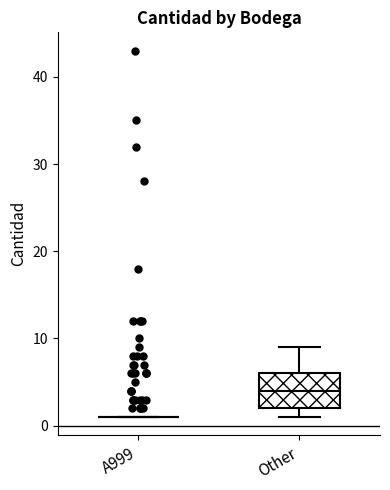

Reading left to right, read every box against the y-axis: the position of its median line, the range the box covers, and the ends of its whiskers. The values are not printed on the chart, so give them approximately, as read against the axis.

A999: box collapsed to a line at 1, whiskers 1 to 1
Other: median 4, box 2 to 6, whiskers 1 to 9